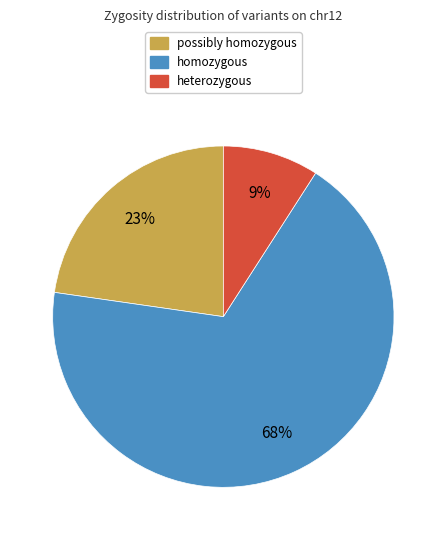

To the nearest percent, what is the average slice percentage?

33%